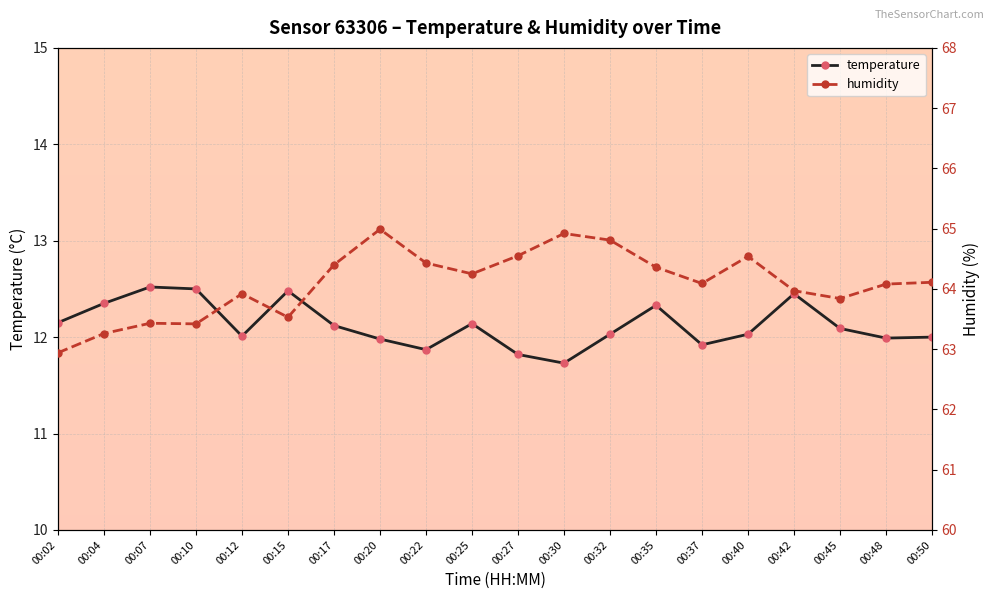

The value of temperature at 00:25 is 7.9. True or false?

False